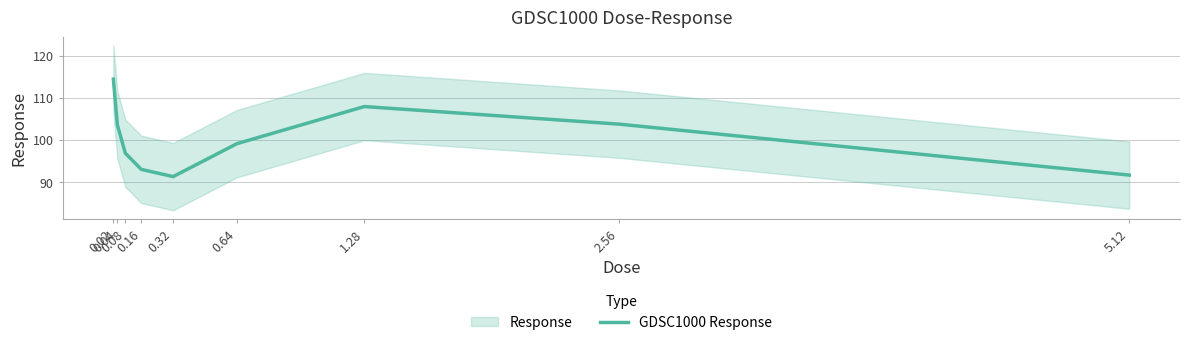

Reading left to right, extract all data points from this chart.

114.4	103.5	96.8	93.0	91.2	99.1	107.9	103.7	91.6